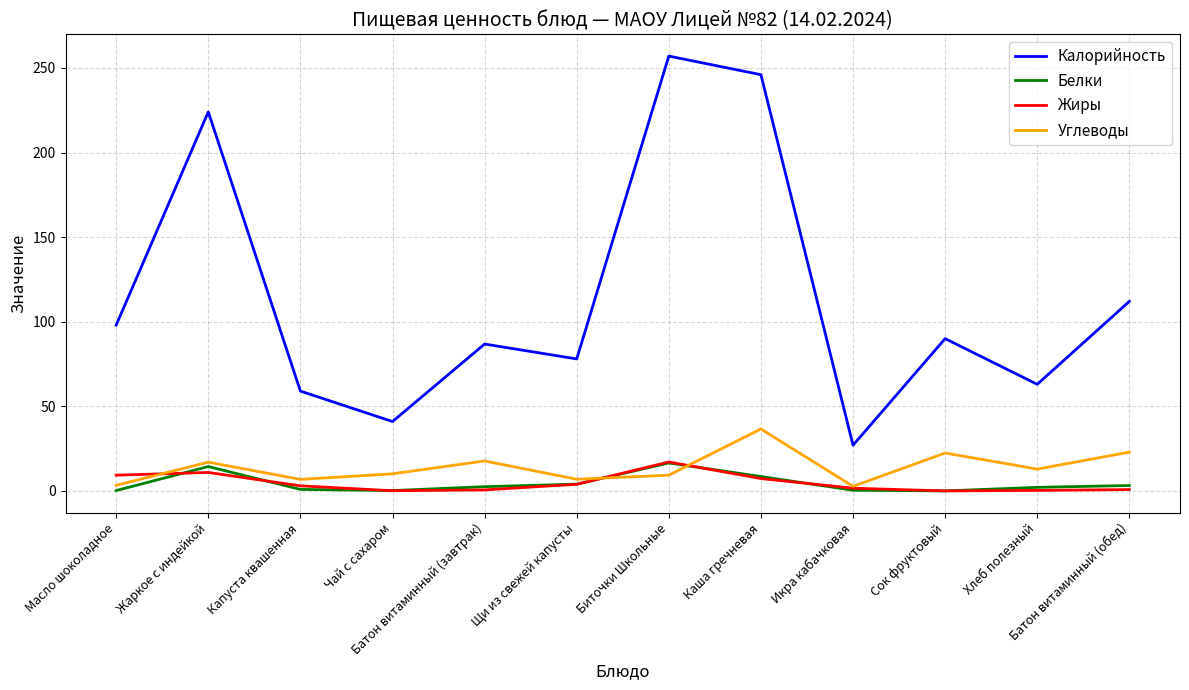

What is the maximum value shown in the chart?

257.0